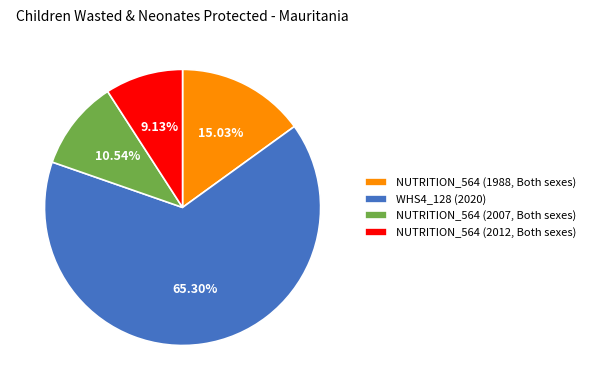

Do NUTRITION_564 (1988, Both sexes) and NUTRITION_564 (2012, Both sexes) together represent more than half of the pie?

No